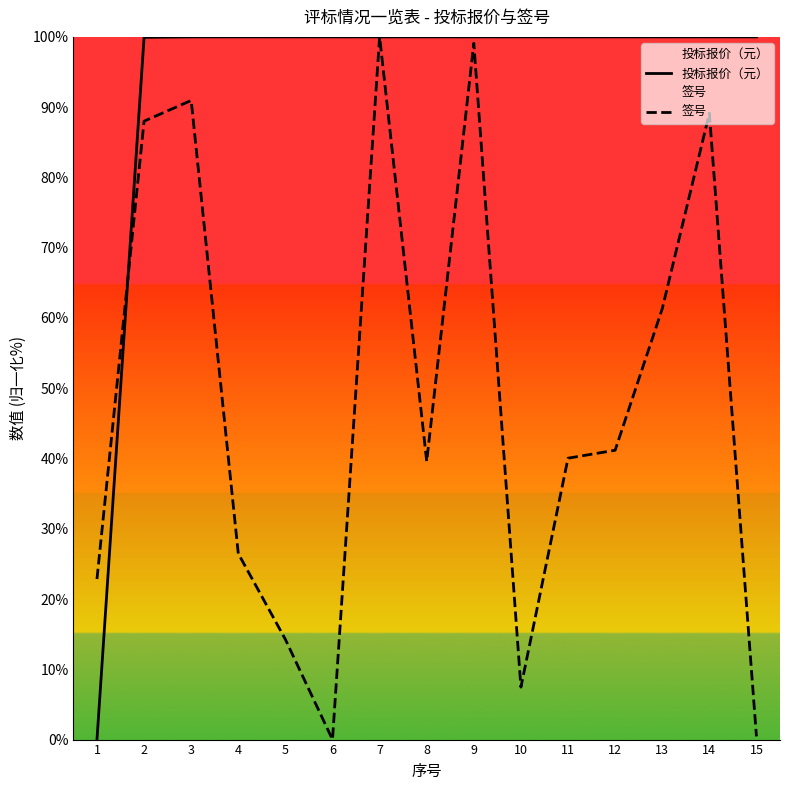

At which category is the sum across all series the highest?

7